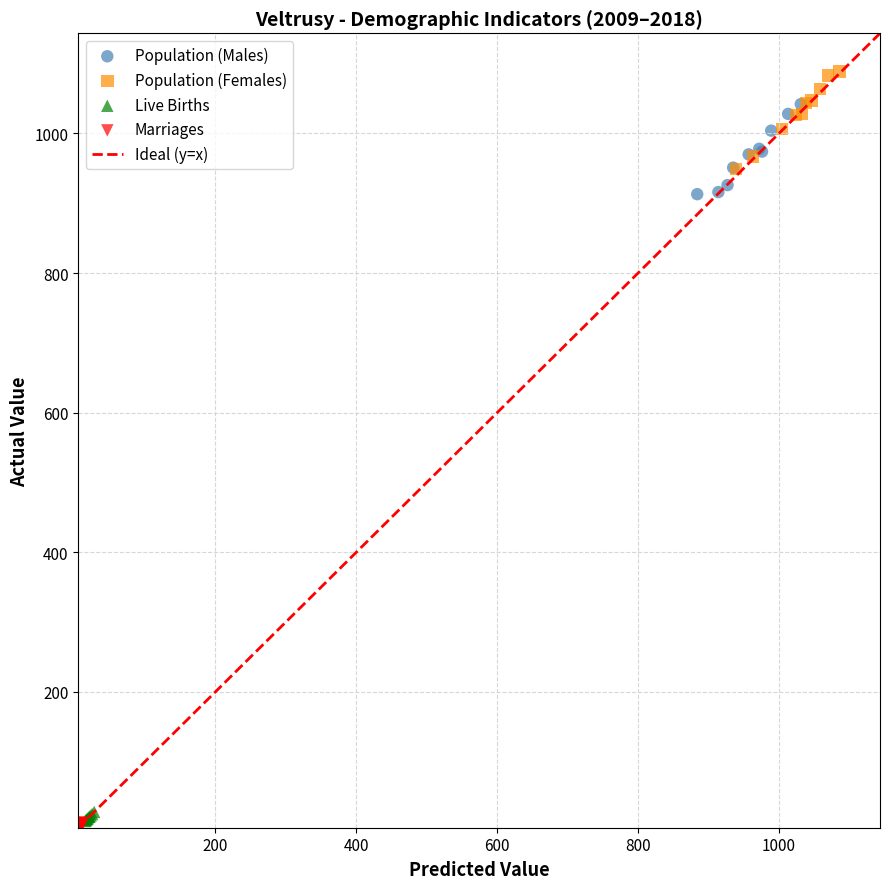

Which series reaches the maximum Y coordinate?

Population (Females)